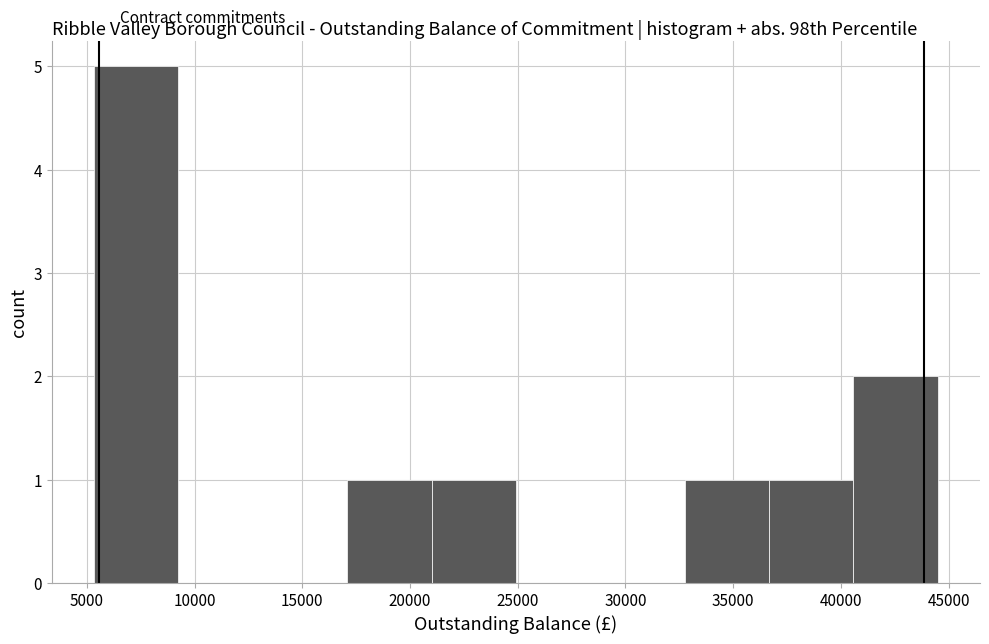

Reading left to right, transcribe this chart: for each bar, give the range it covers on the x-axis and its height. Neither the bar edges nor the heights are printed on the chart, so give them approximately, as read against the axes.

5500 to 9000: 5
9000 to 13000: 0
13000 to 17000: 0
17000 to 21000: 1
21000 to 25000: 1
25000 to 29000: 0
29000 to 32500: 0
32500 to 36500: 1
36500 to 40500: 1
40500 to 44500: 2